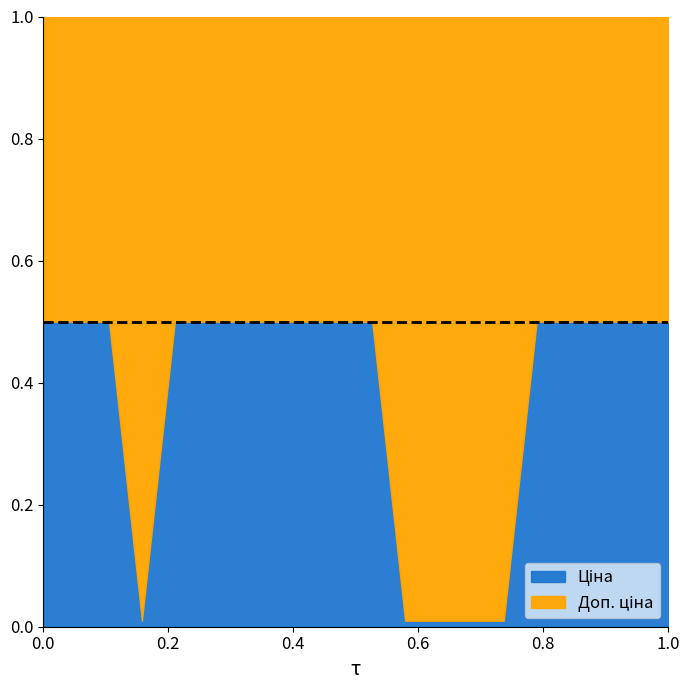

Count the number of categories in the chart.

20